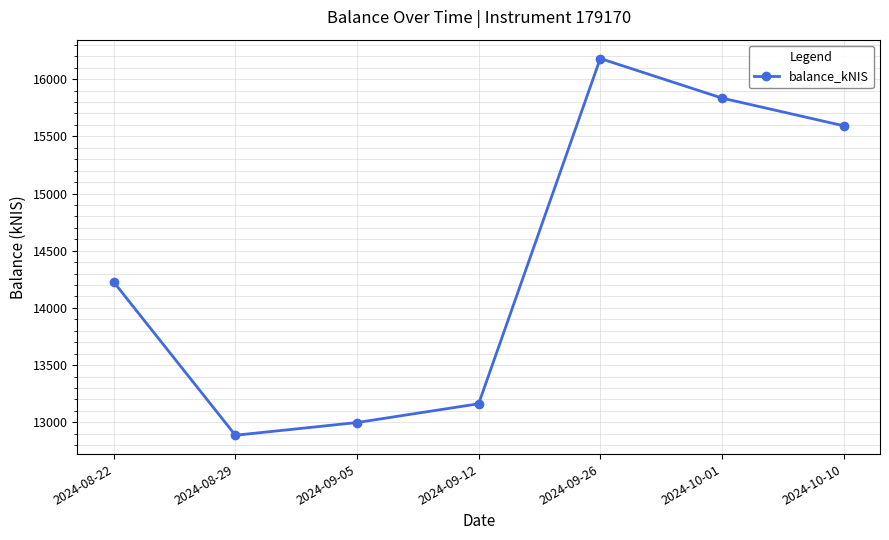

What is the minimum value shown in the chart?

12886.4